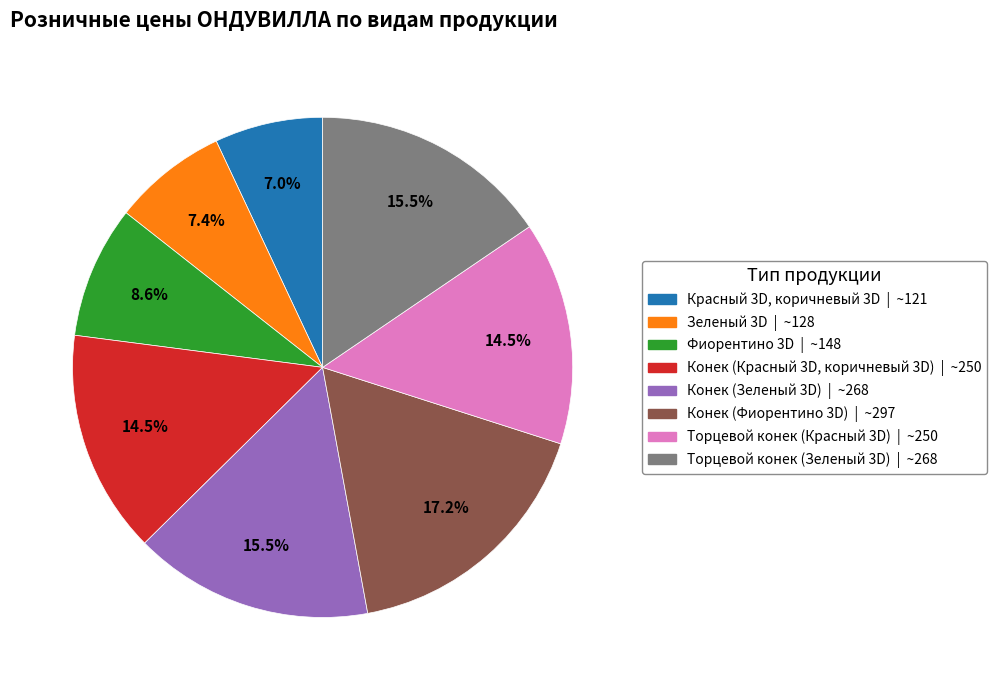

What percentage is the Красный 3D, коричневый 3D slice, to the nearest percent?

7%